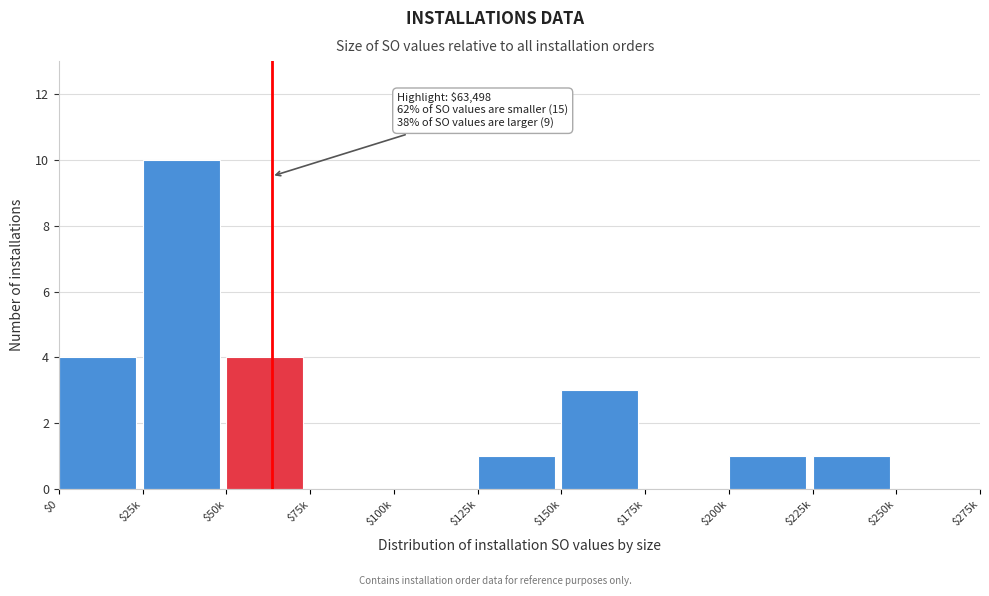

The chart shows a value of -4 at $175k. True or false?

False